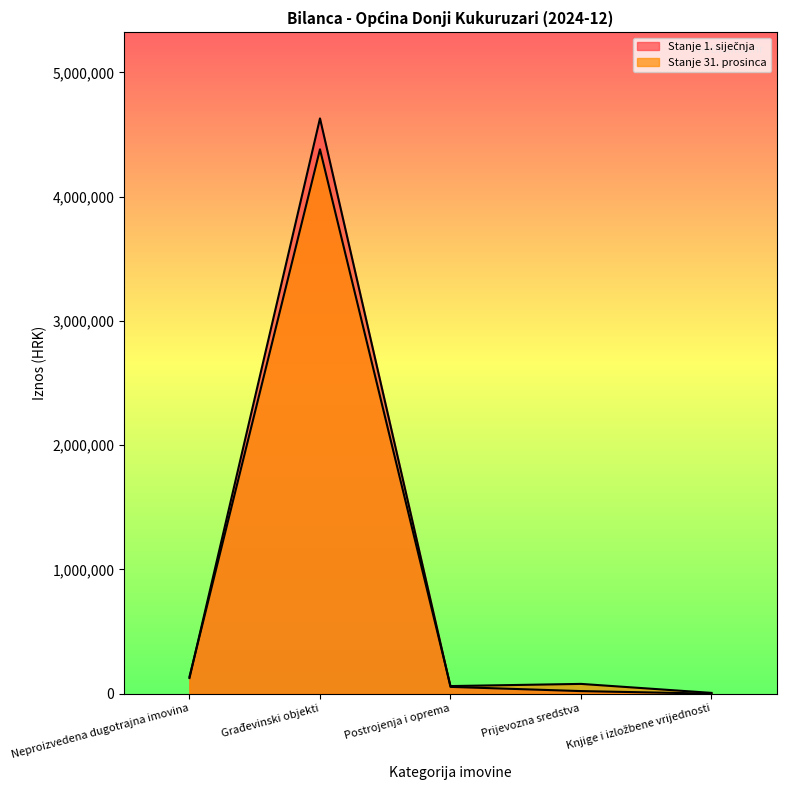

List the series in order of their peak value, highest first.

Stanje 1. siječnja, Stanje 31. prosinca